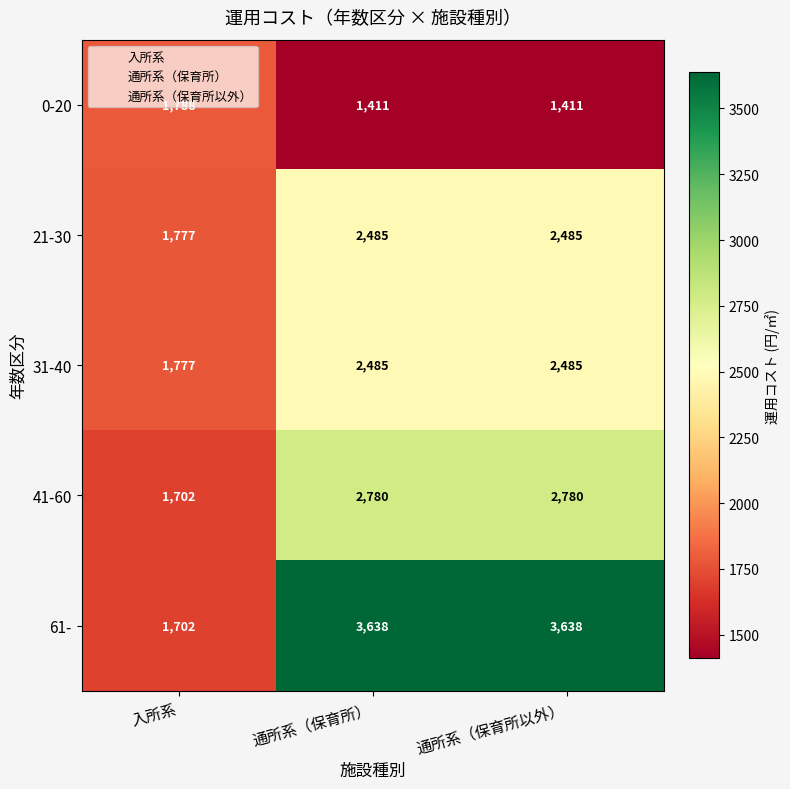

At which label is 21-30 closest to 2131?

入所系